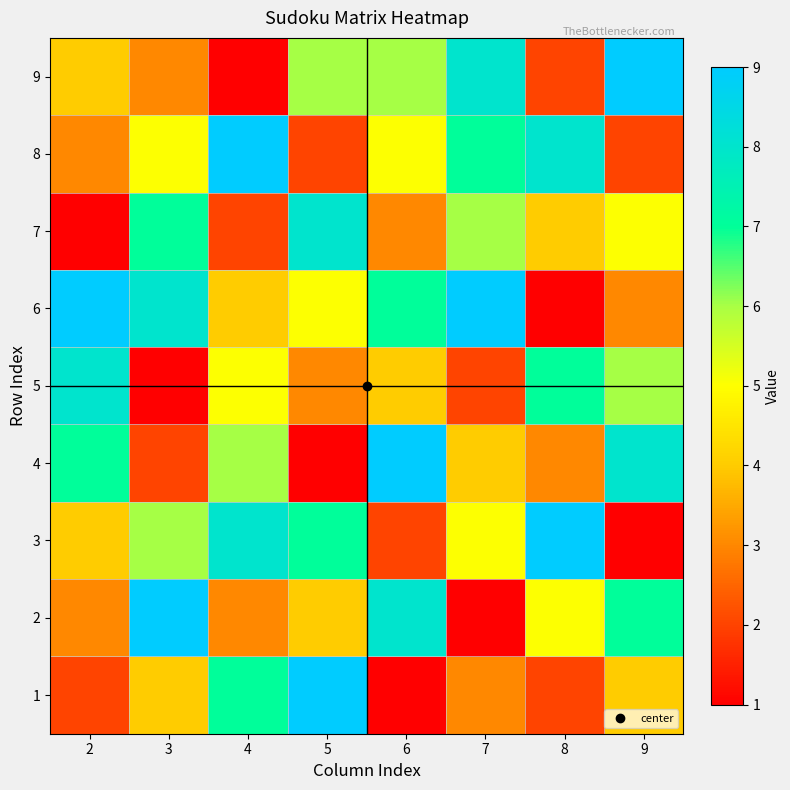

At which category is the sum across all series the highest?

3